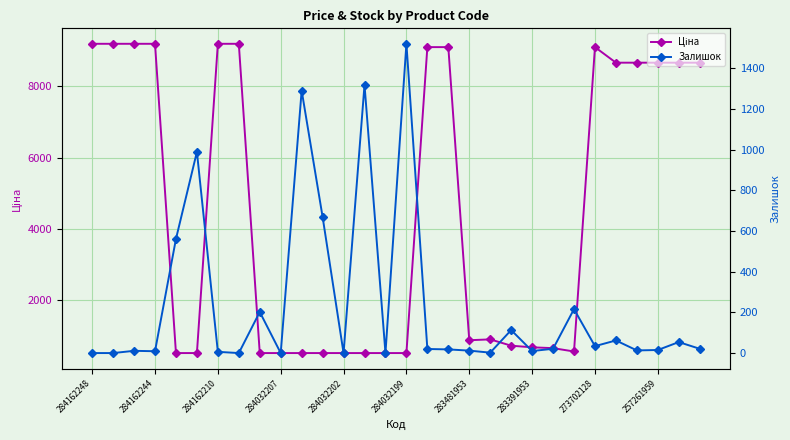

Rank the series by their maximum value, from highest to lowest.

Ціна, Залишок